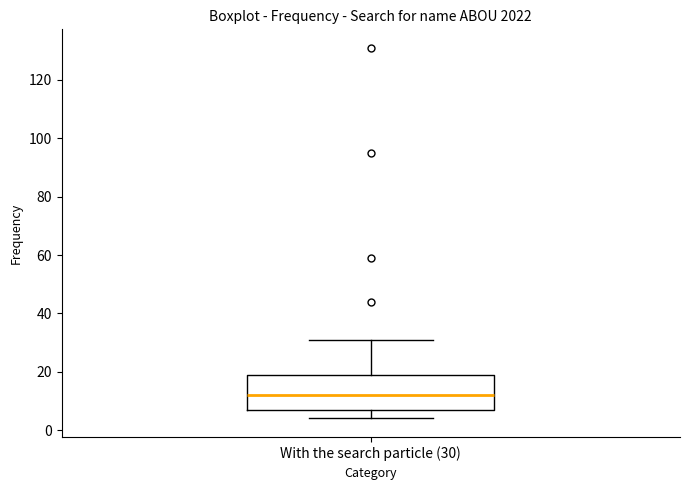

Read this box plot against the y-axis: the position of the median line, the range covered by the box, and the ends of both whiskers. The values are not printed on the chart, so give them approximately, as read against the axis.

median 12, box 6 to 18, whiskers 4 to 32